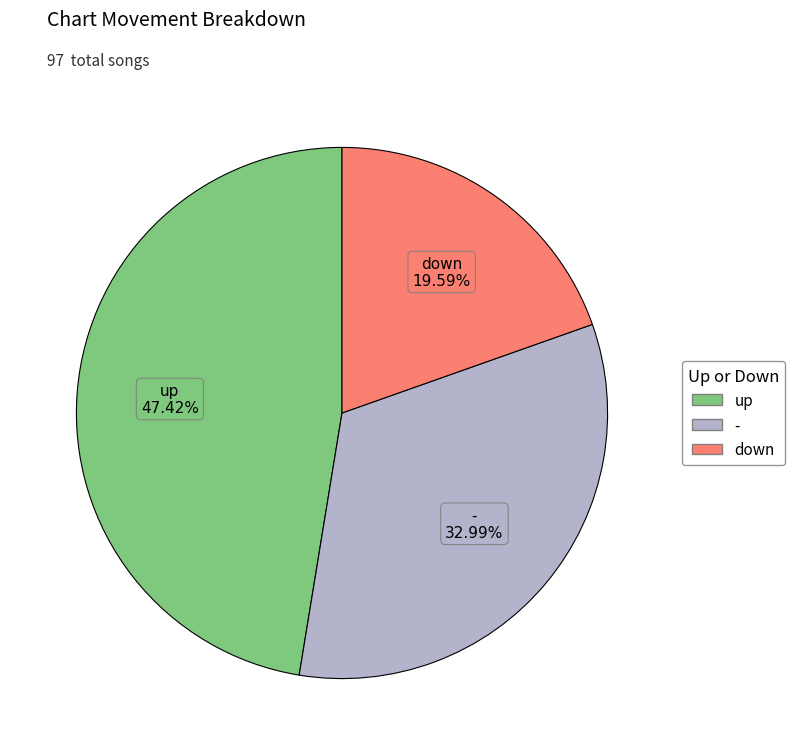

Is there any slice that represents more than half of the pie?

No